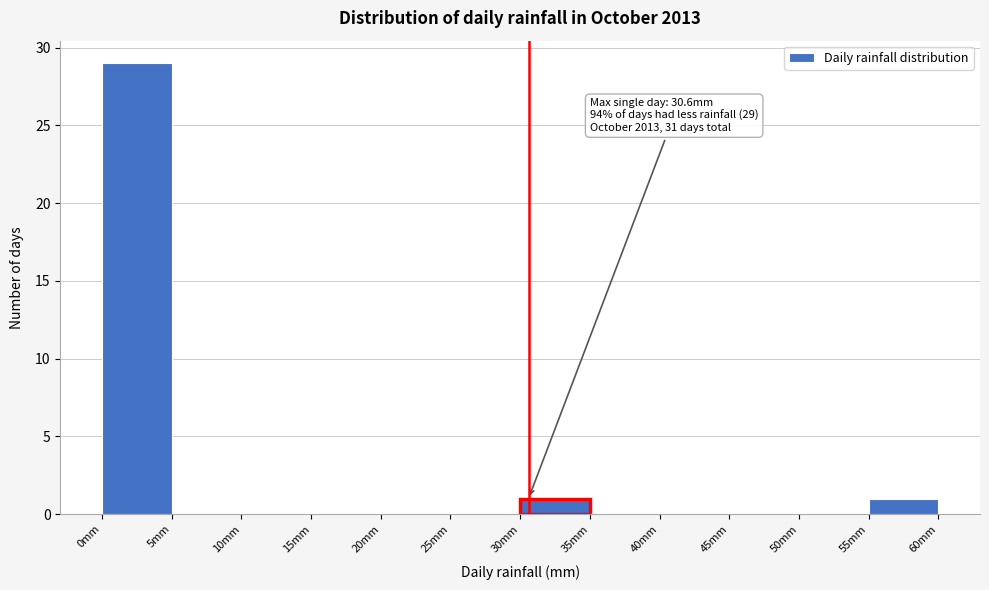

Over which range of the x-axis is the bar tallest?

0 to 5